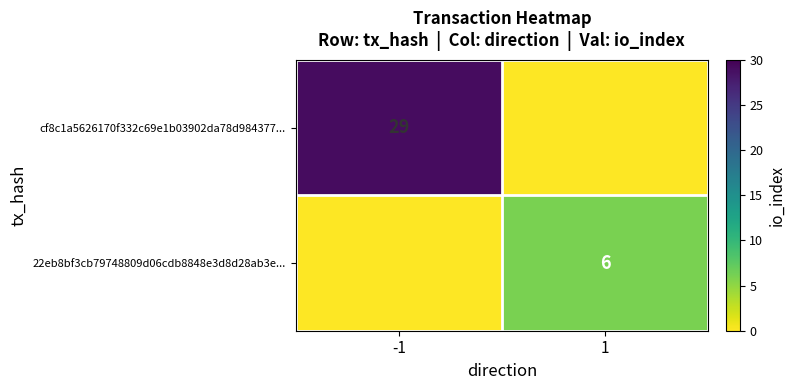

The cf8c1a5626170f332c69e1b03902da78d984377... series shows 51 at -1. True or false?

False